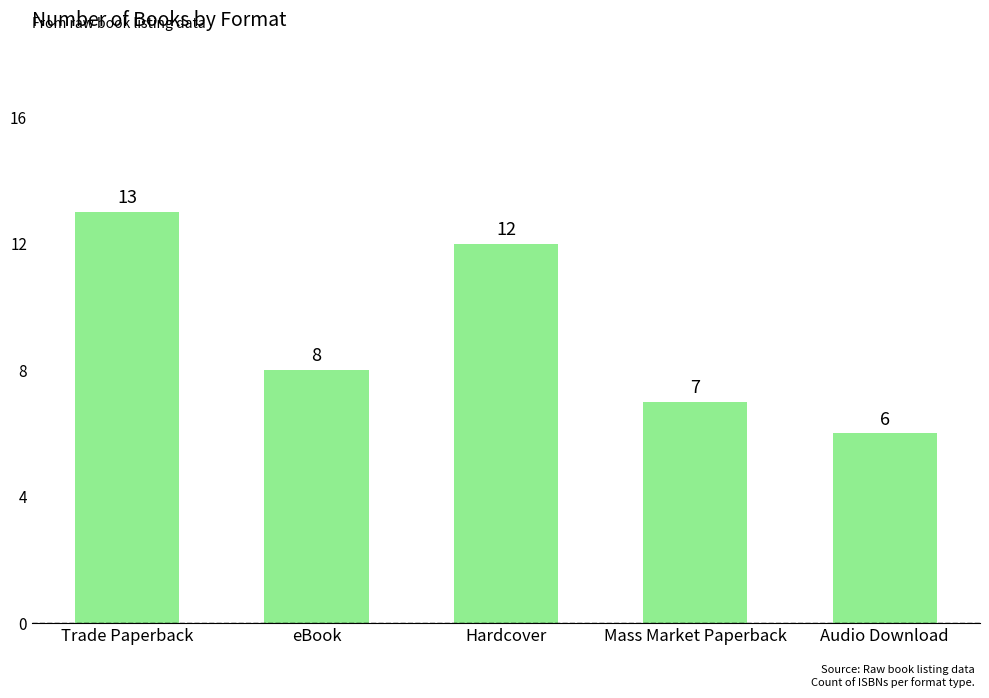

Approximately how many times larger is the value at Audio Download compared to Hardcover?

0.5